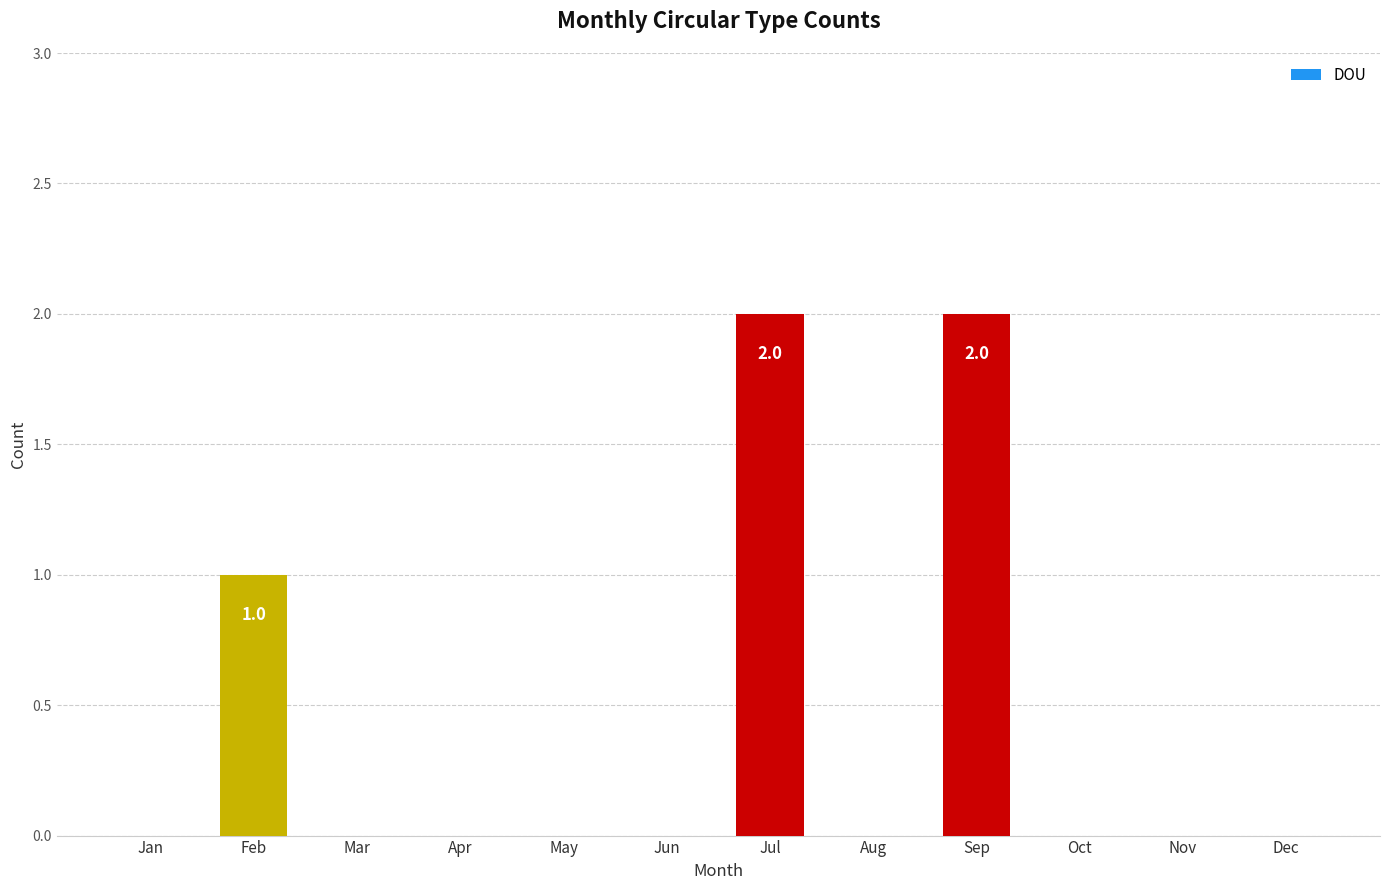

True or false: the data shows 0 at May.

True